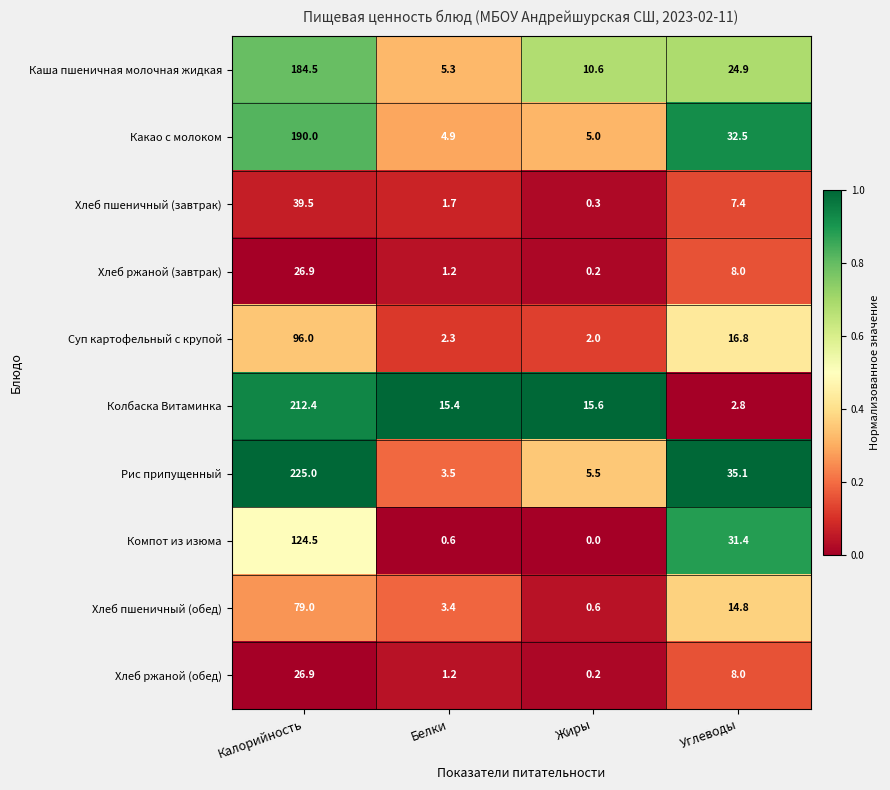

What is the difference between the maximum and minimum values in the Суп картофельный с крупой series?

94.0